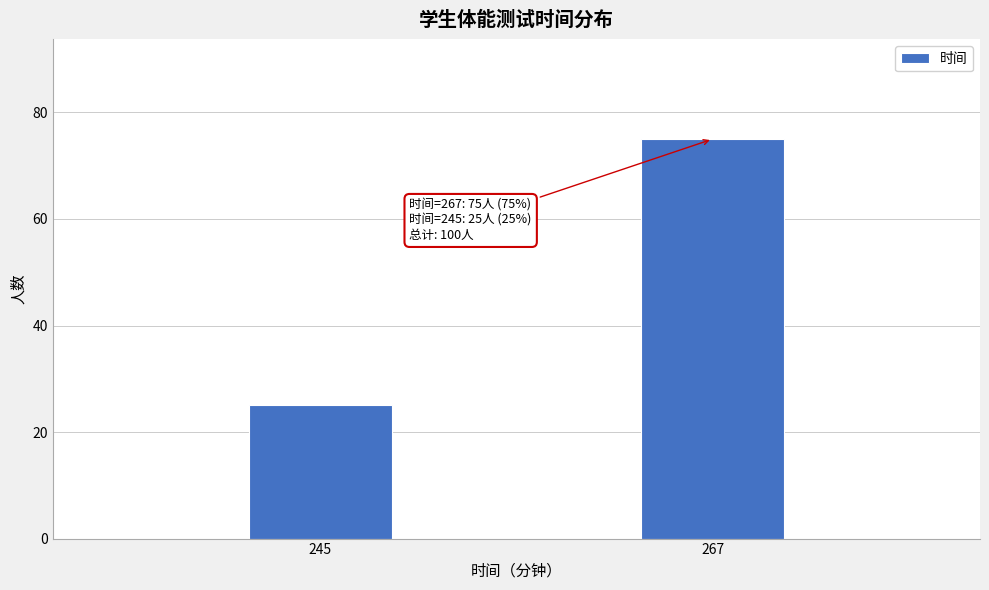

Reading left to right, what are all the values shown in this chart?

245=25	267=75